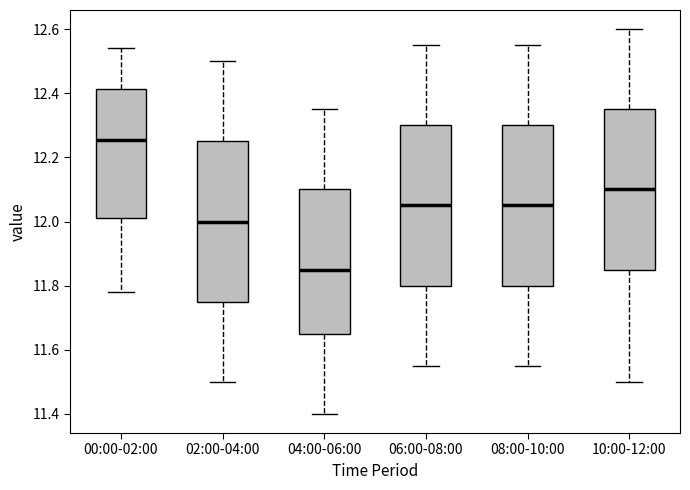

Reading left to right, transcribe this box plot: for each box, give where its median line is, the range the box spans, and where its two whiskers end, as read against the y-axis. The values are not printed on the chart, so give them approximately, as read against the axis.

00:00-02:00: median 12.26, box 12.02 to 12.42, whiskers 11.78 to 12.54
02:00-04:00: median 12.00, box 11.76 to 12.26, whiskers 11.50 to 12.50
04:00-06:00: median 11.86, box 11.66 to 12.10, whiskers 11.40 to 12.36
06:00-08:00: median 12.06, box 11.80 to 12.30, whiskers 11.56 to 12.56
08:00-10:00: median 12.06, box 11.80 to 12.30, whiskers 11.56 to 12.56
10:00-12:00: median 12.10, box 11.86 to 12.36, whiskers 11.50 to 12.60